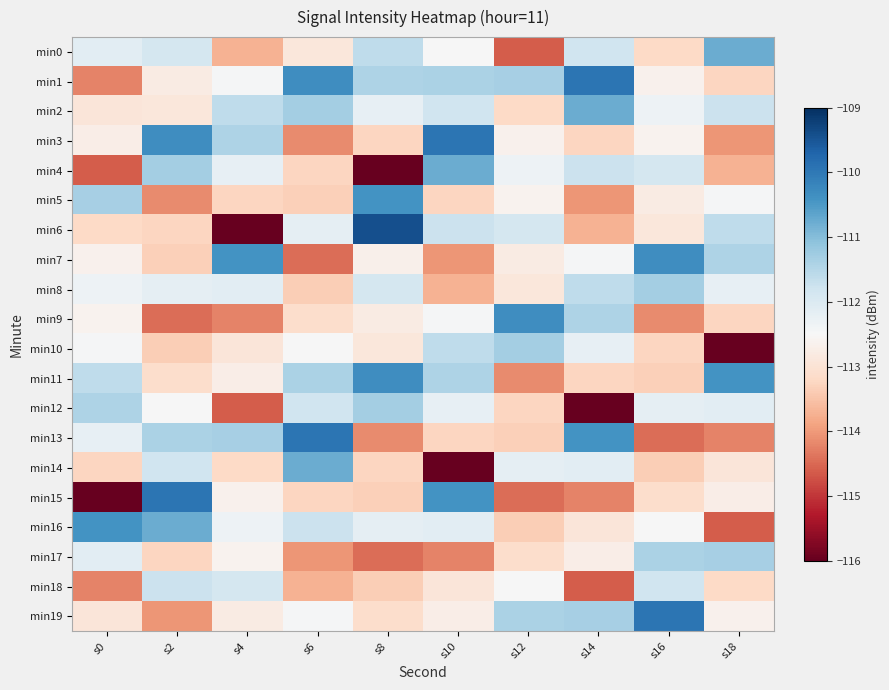

At how many categories does at least one series exceed -110?

6